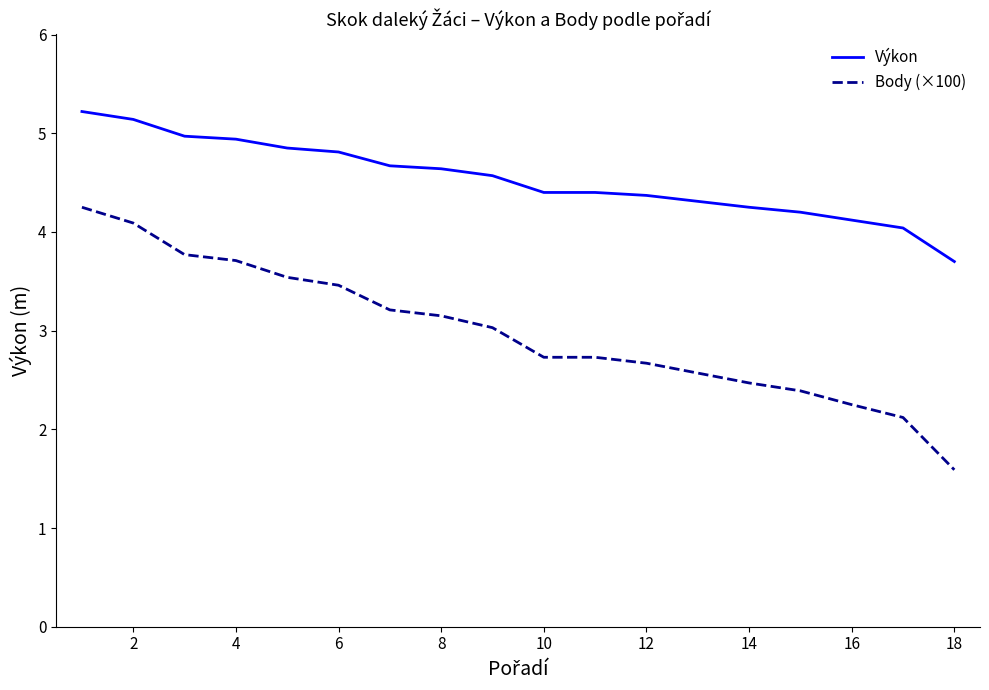

What is the difference between the maximum and minimum values in the Výkon series?

1.5